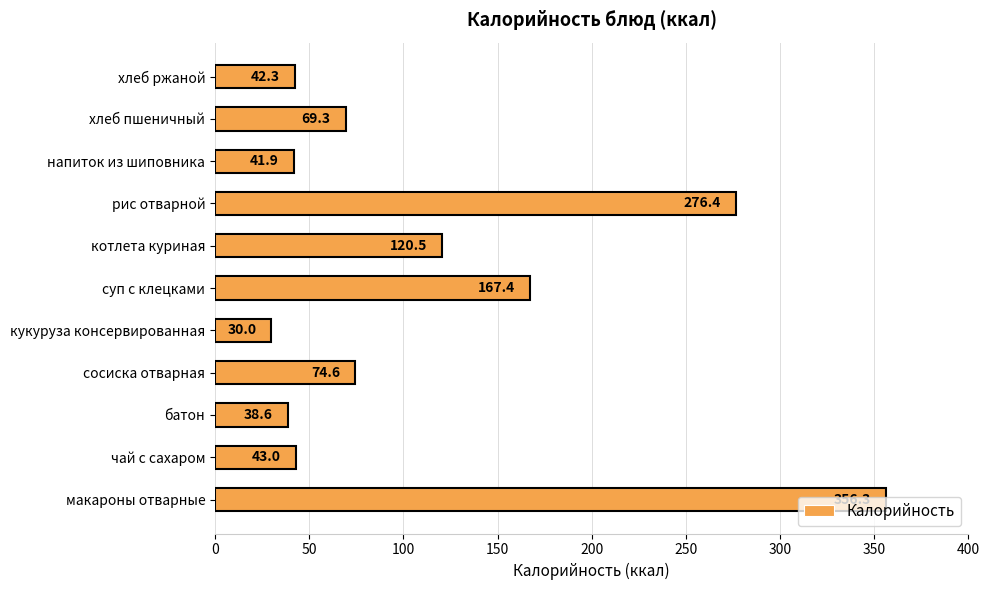

List the labels in order of value, largest first.

макароны отварные, рис отварной, суп с клецками, котлета куриная, сосиска отварная, хлеб пшеничный, чай с сахаром, хлеб ржаной, напиток из шиповника, батон, кукуруза консервированная